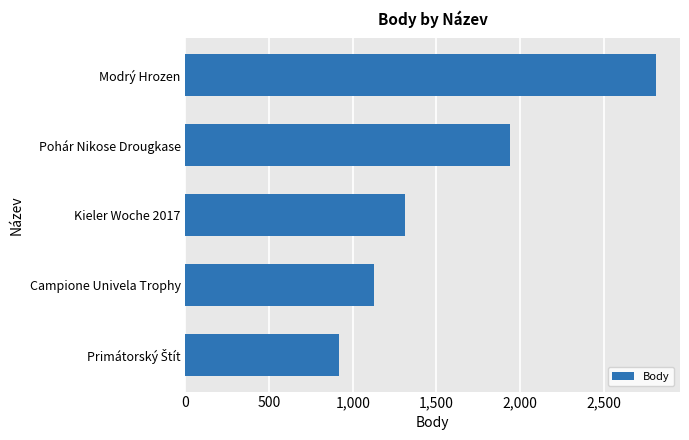

At which category does the chart reach its peak across all series?

Modrý Hrozen